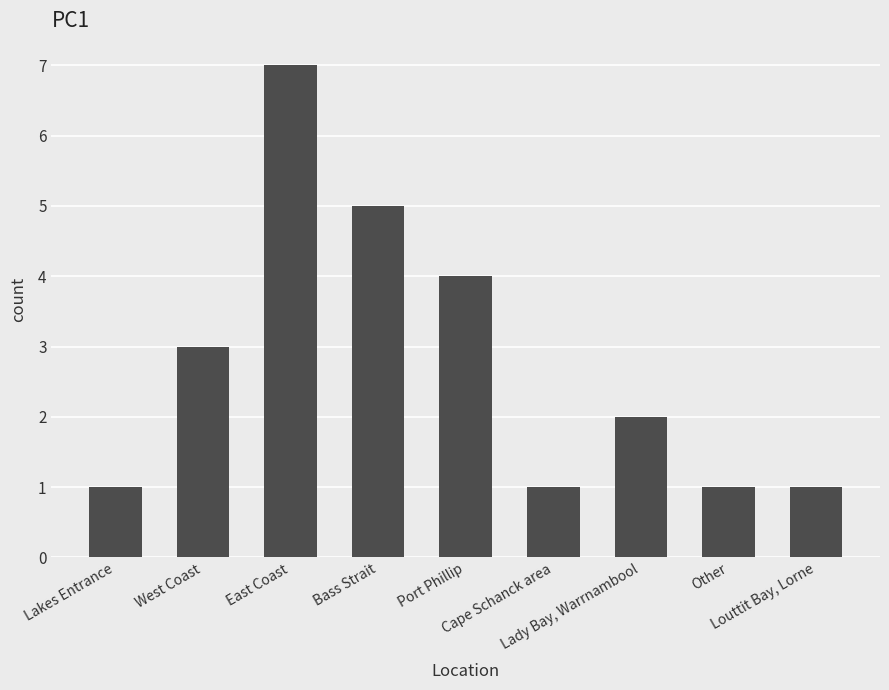

What is the smallest value displayed?

1